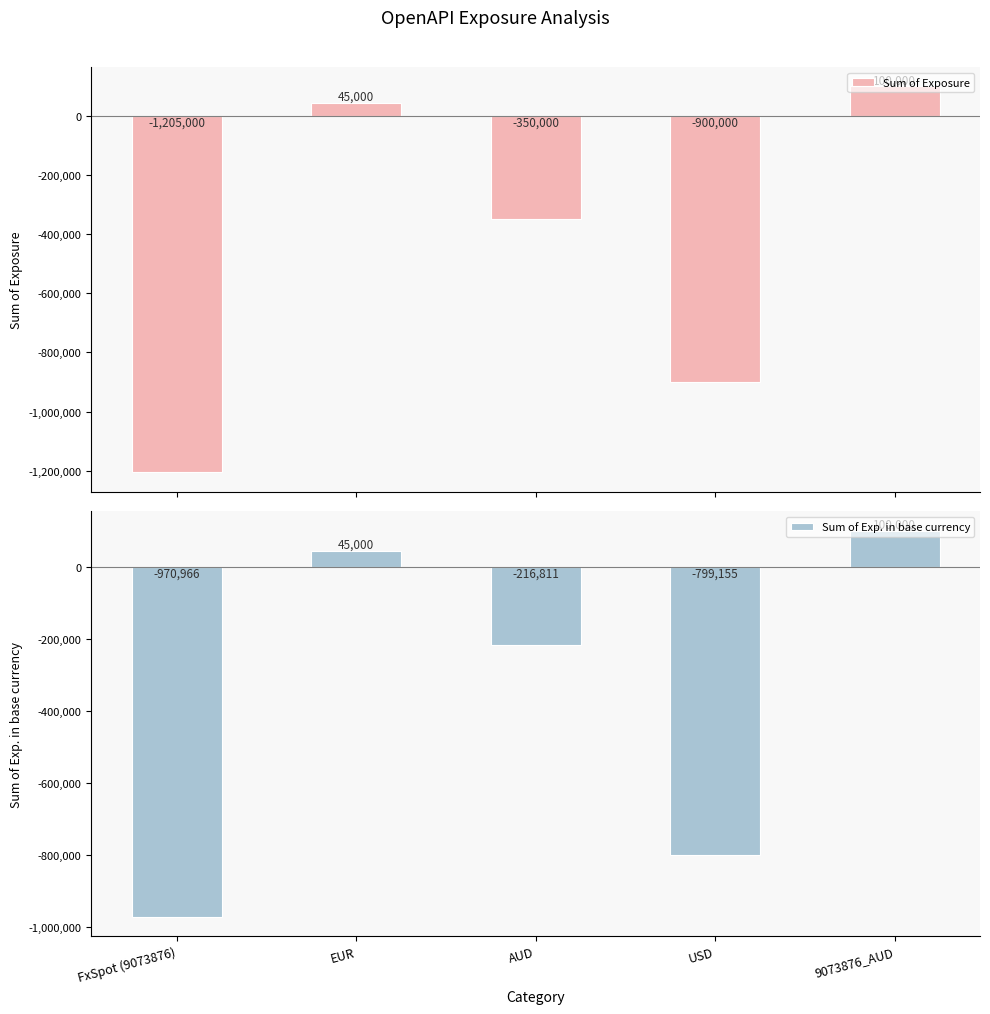

What value does the Sum of Exp. in base currency series have at EUR, to the nearest 10?

45000